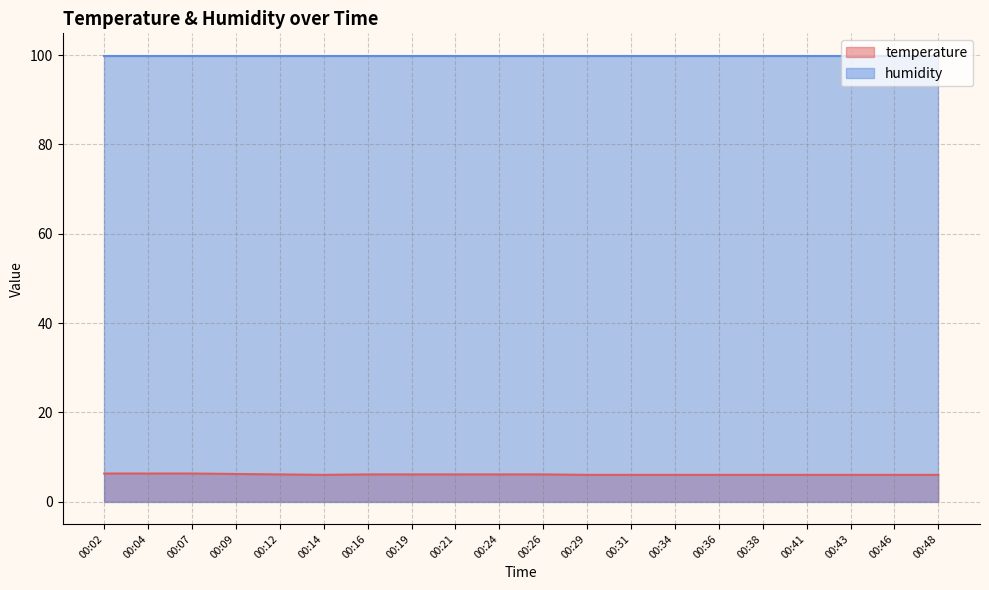

Count the values in the range 6 to 7.

20